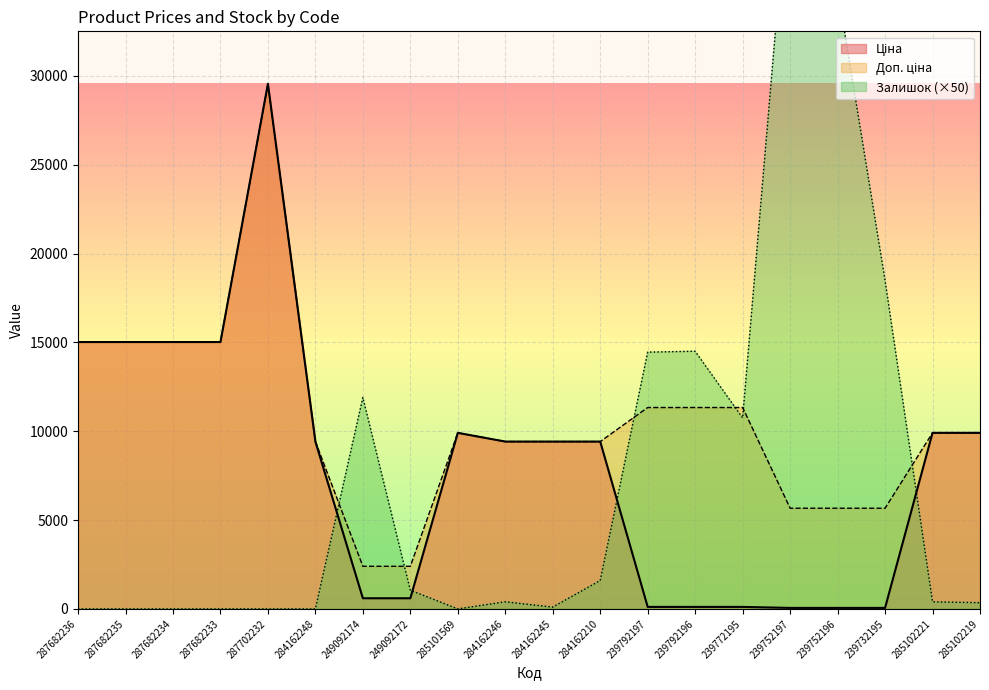

Which series has the widest spread of values?

Залишок